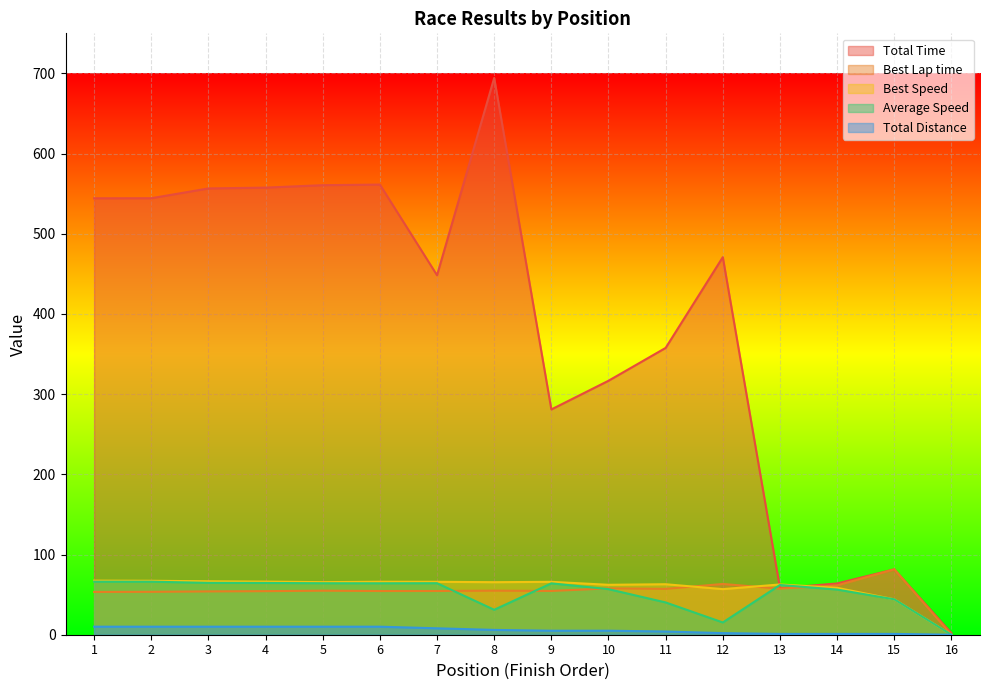

At which category is the sum across all series the highest?

8